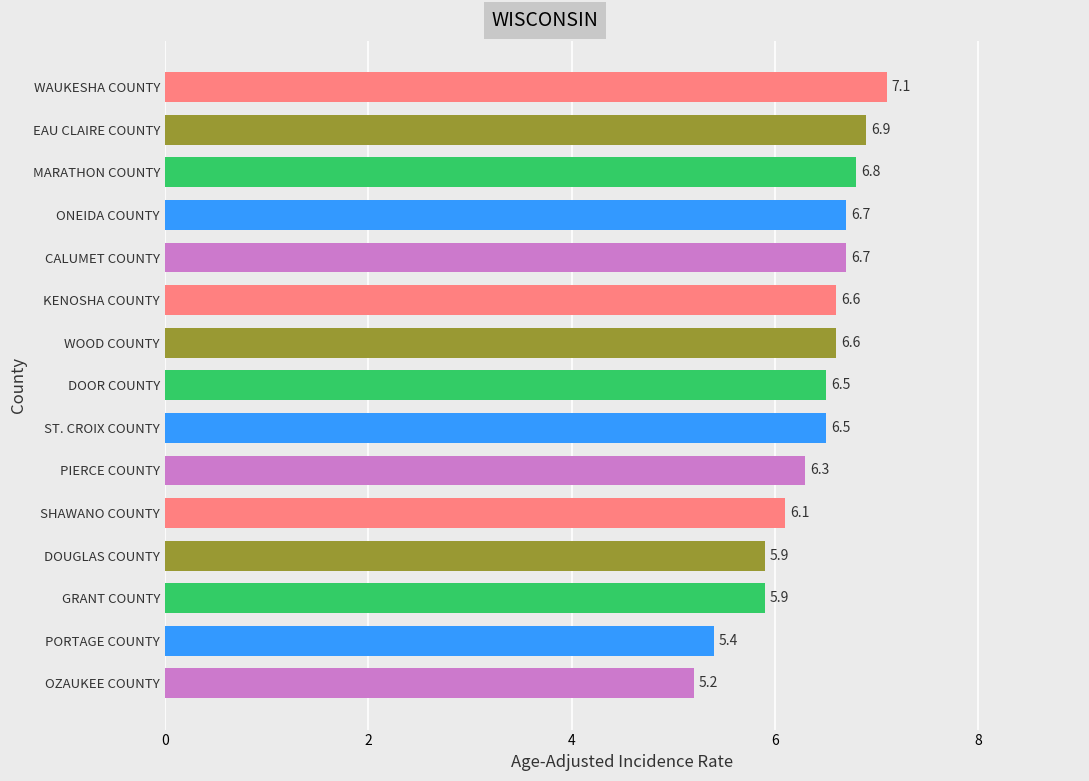

What is the difference between the second highest and second lowest values?

1.5